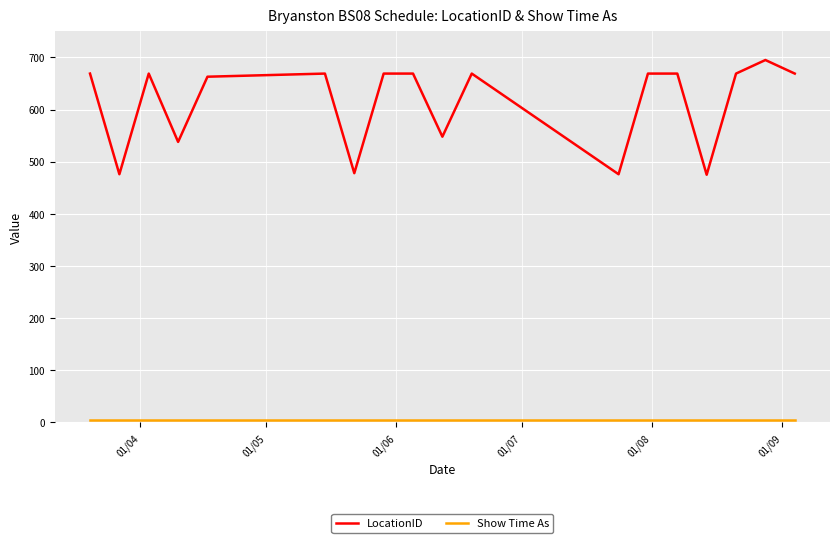

What is the difference between the maximum and minimum values in the LocationID series?

220